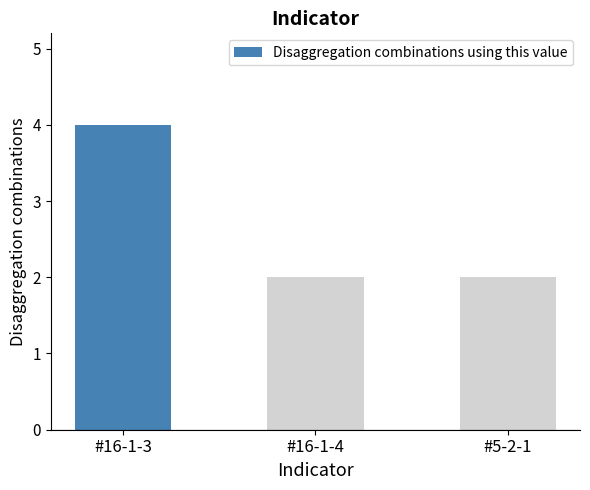

What is the value of the 2nd bar from the left?

2